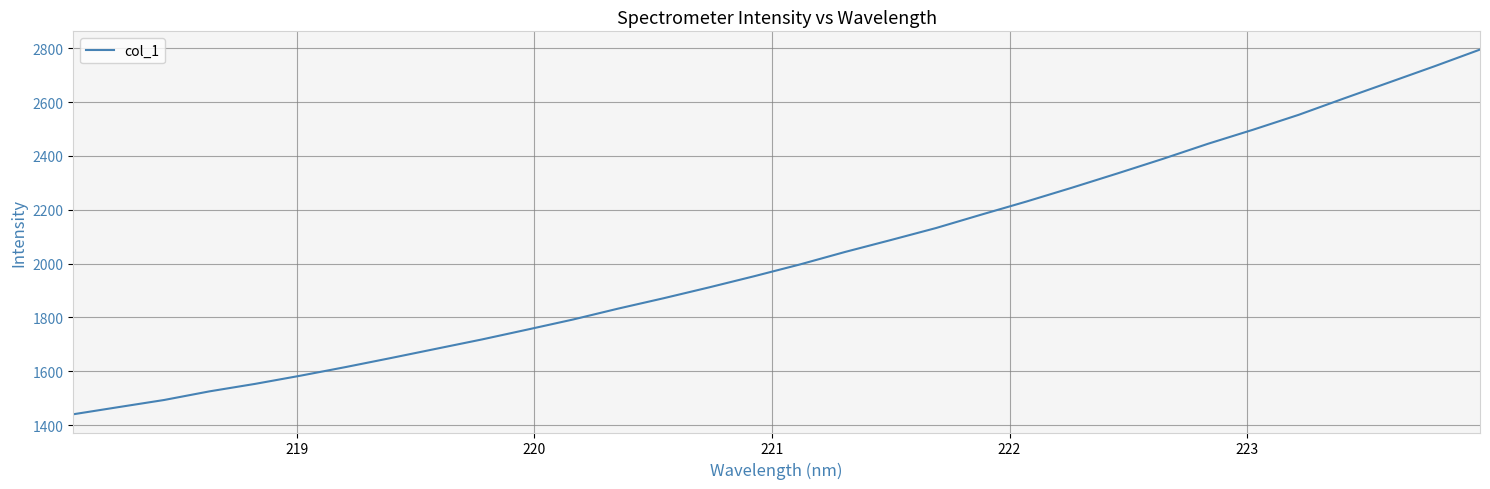

Count the number of data series in this chart.

1